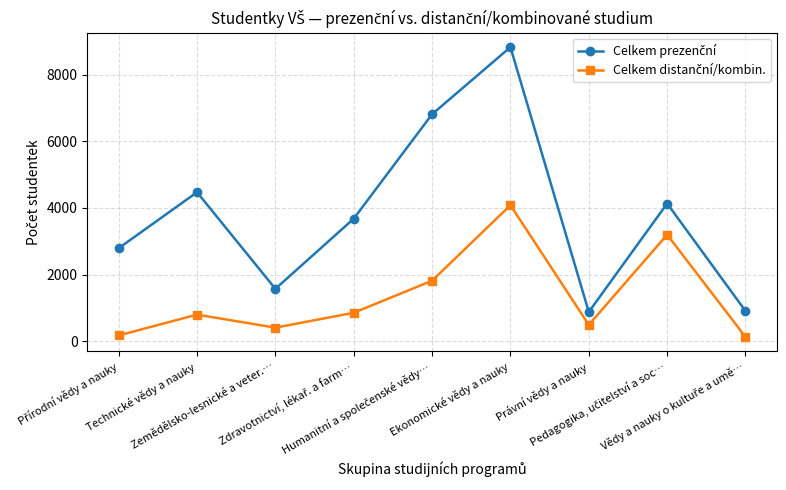

What is the maximum value shown in the chart?

8824